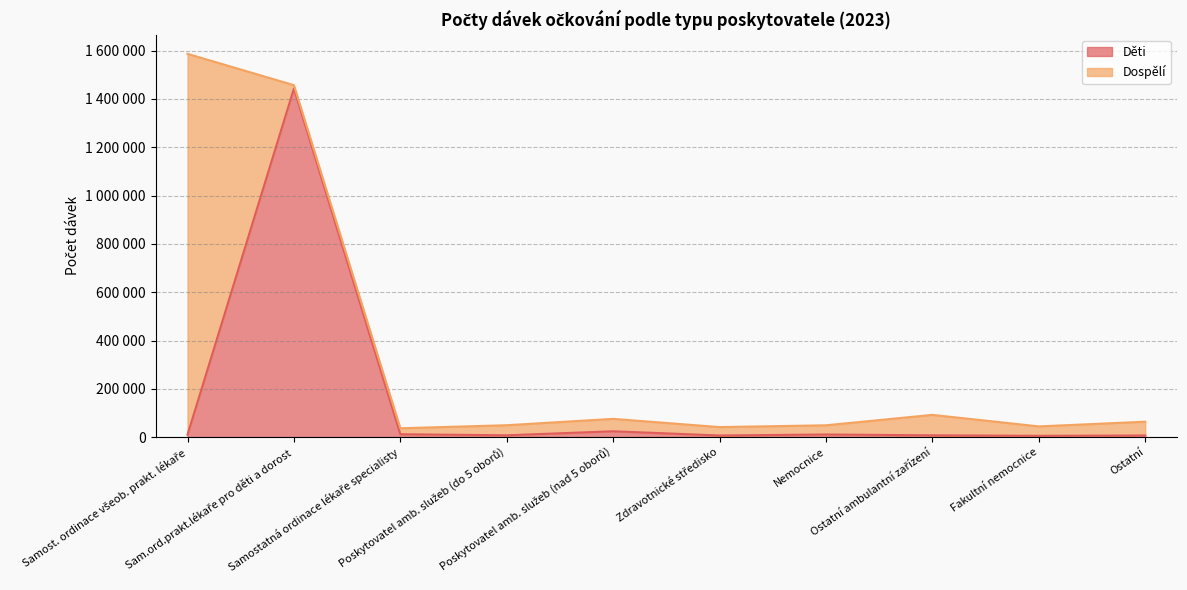

What is the ratio of the value at Poskytovatel amb. služeb (do 5 oborů) to the value at Fakultní nemocnice?

1.4